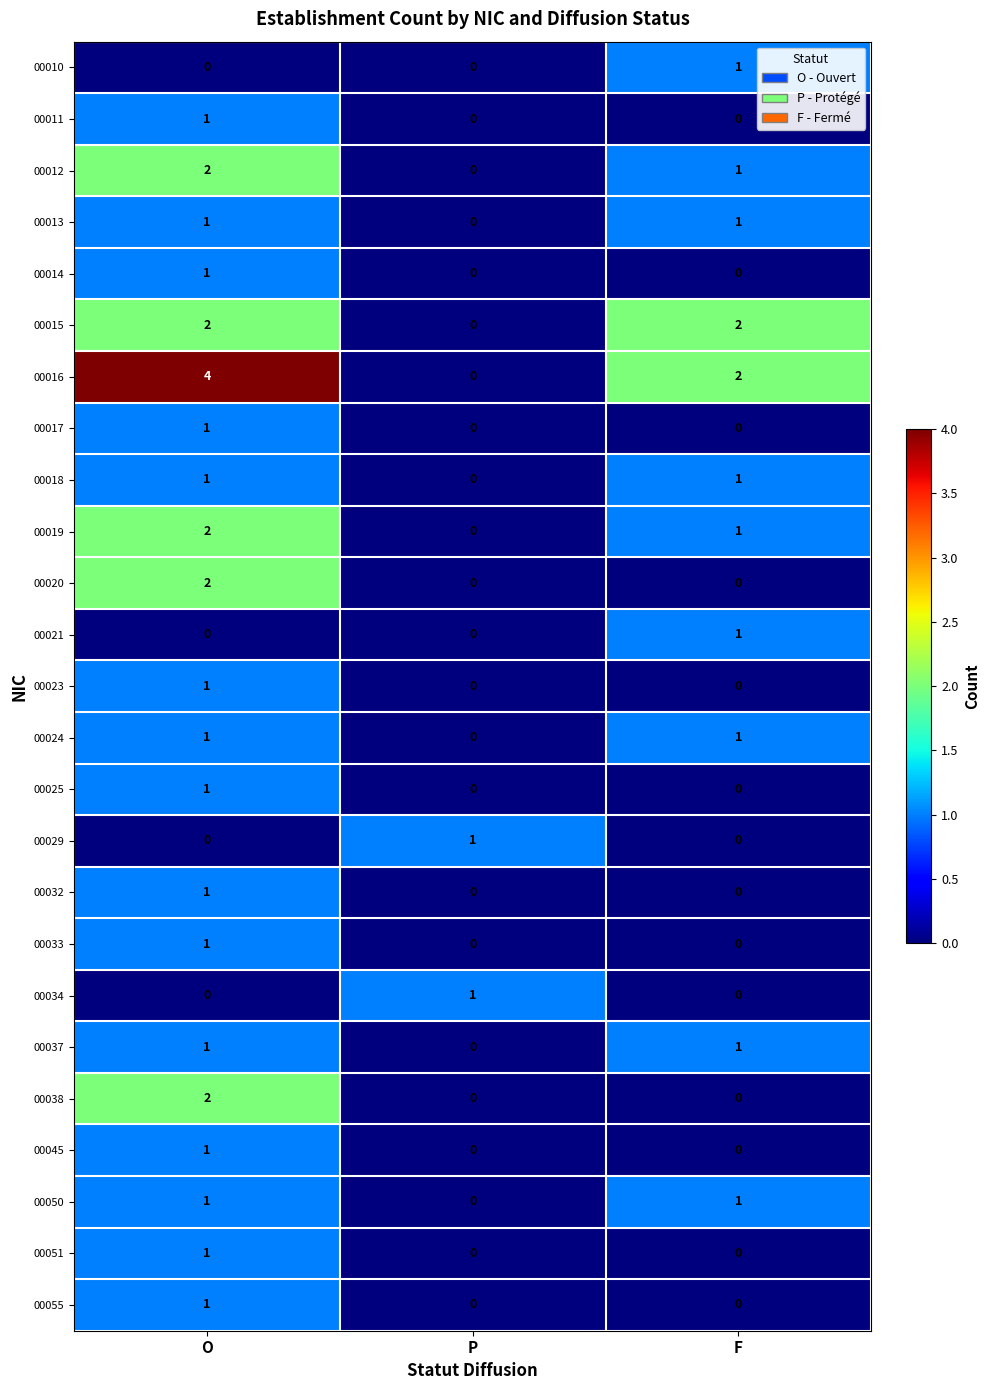

How many series are shown in this chart?

25